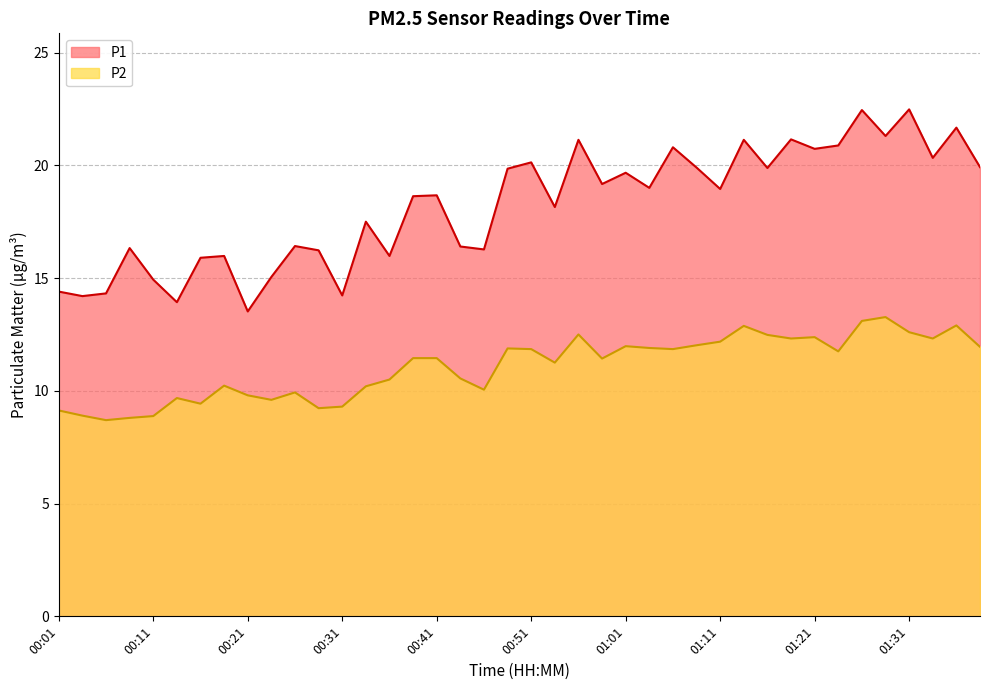

What is the total value across all series at 01:26?

35.5